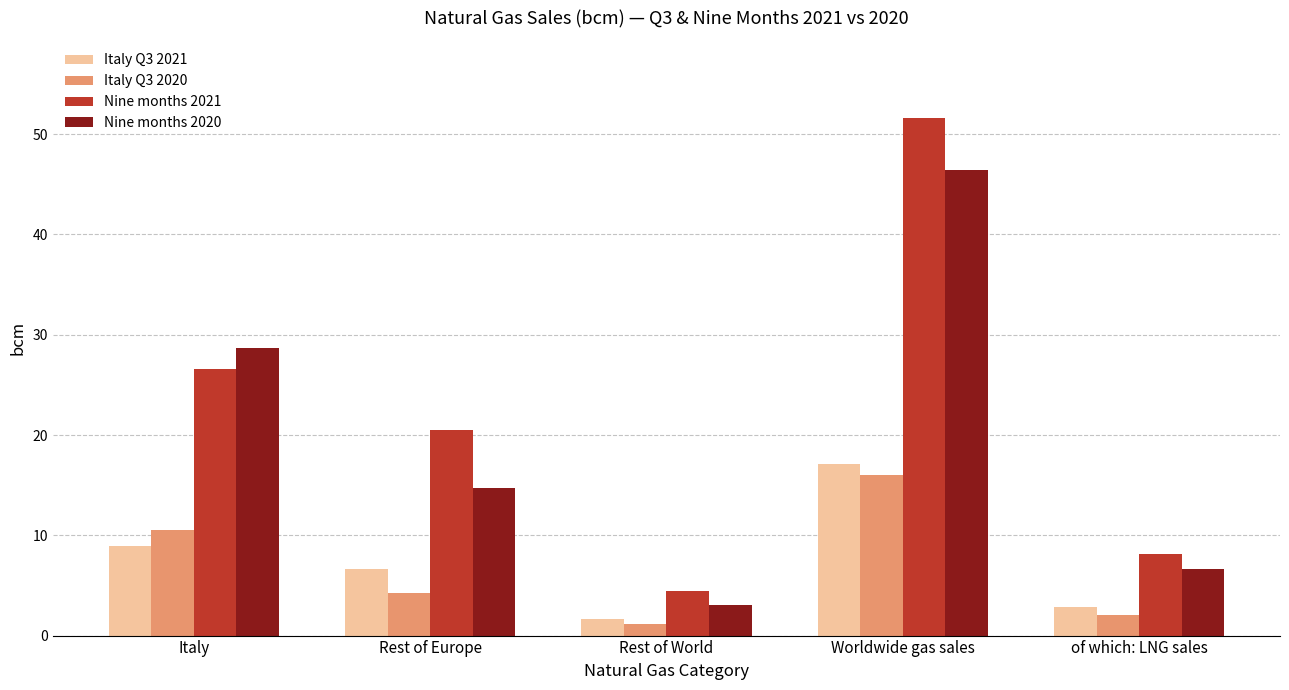

Which series has the widest spread of values?

Nine months 2021